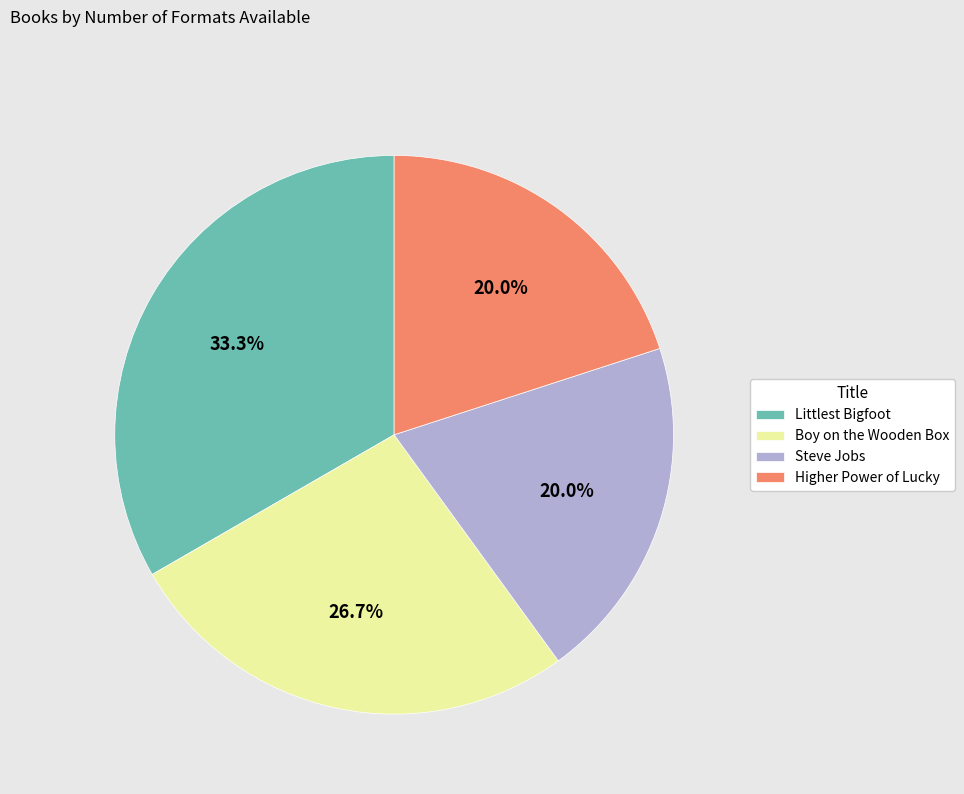

The Littlest Bigfoot slice represents 21% of the pie. True or false?

False